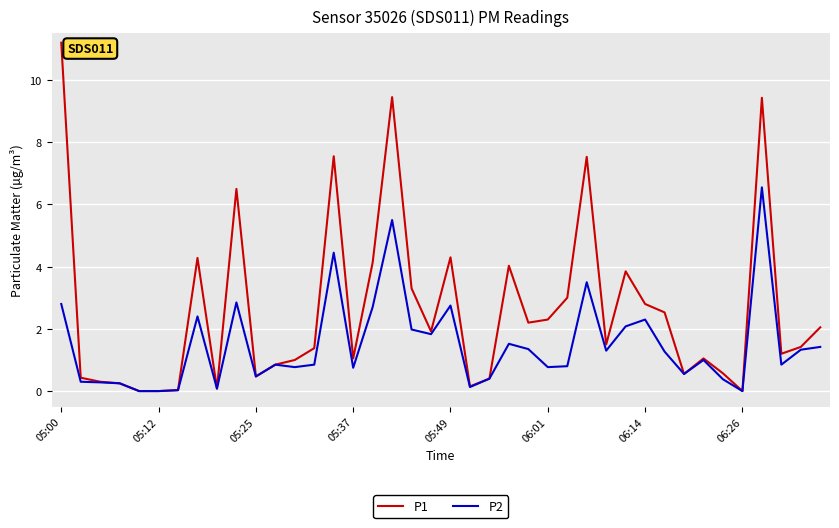

How many categories are shown in the chart?

40